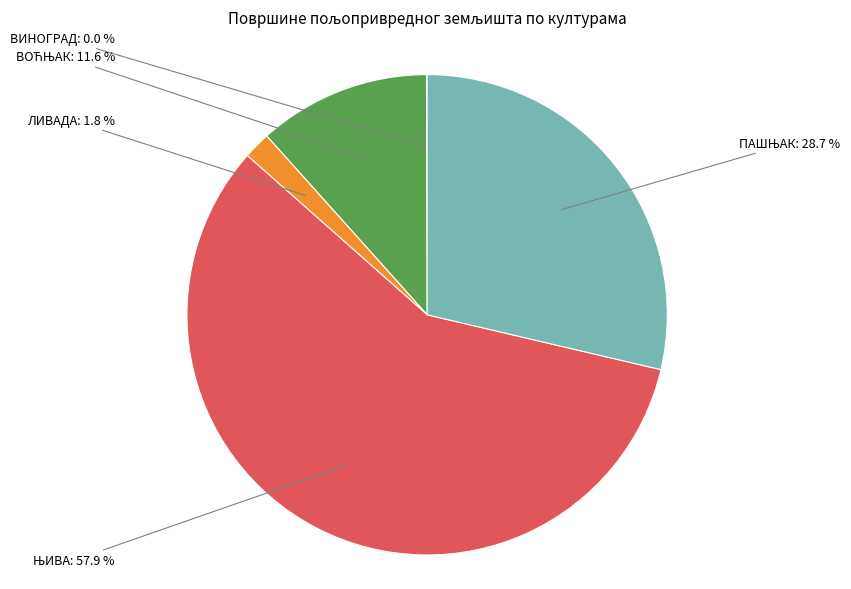

Is there any slice that represents more than half of the pie?

Yes